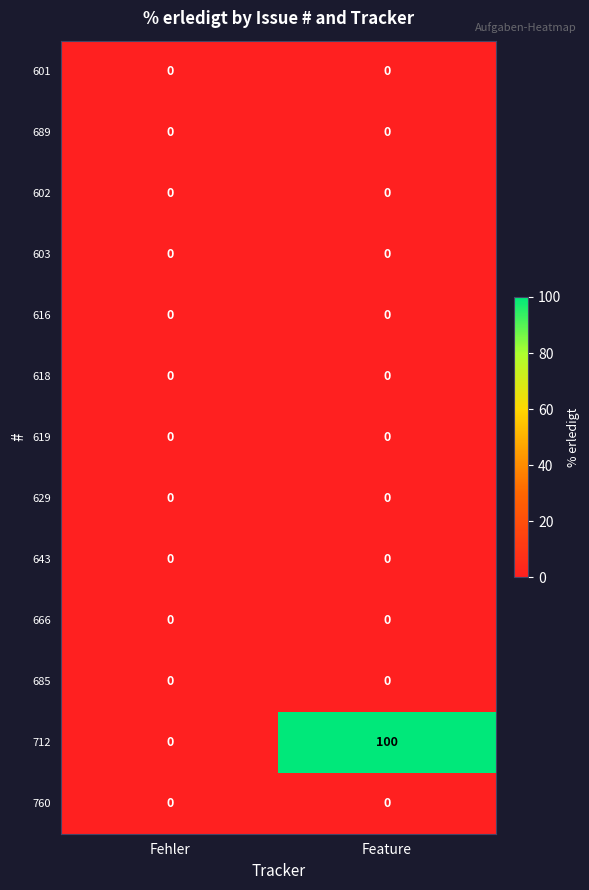

Which series changed the most between Fehler and Feature?

712